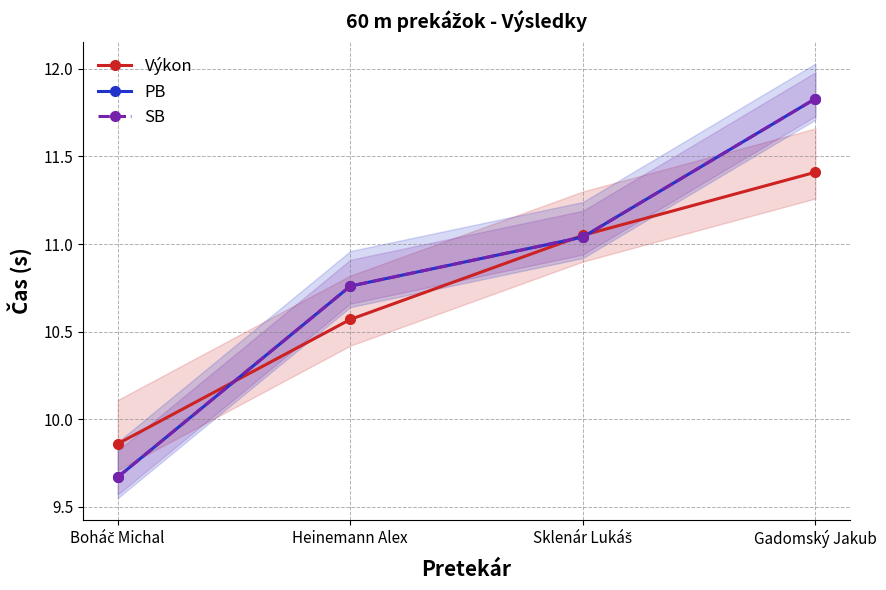

Rank the series by their maximum value, from highest to lowest.

PB, SB, Výkon